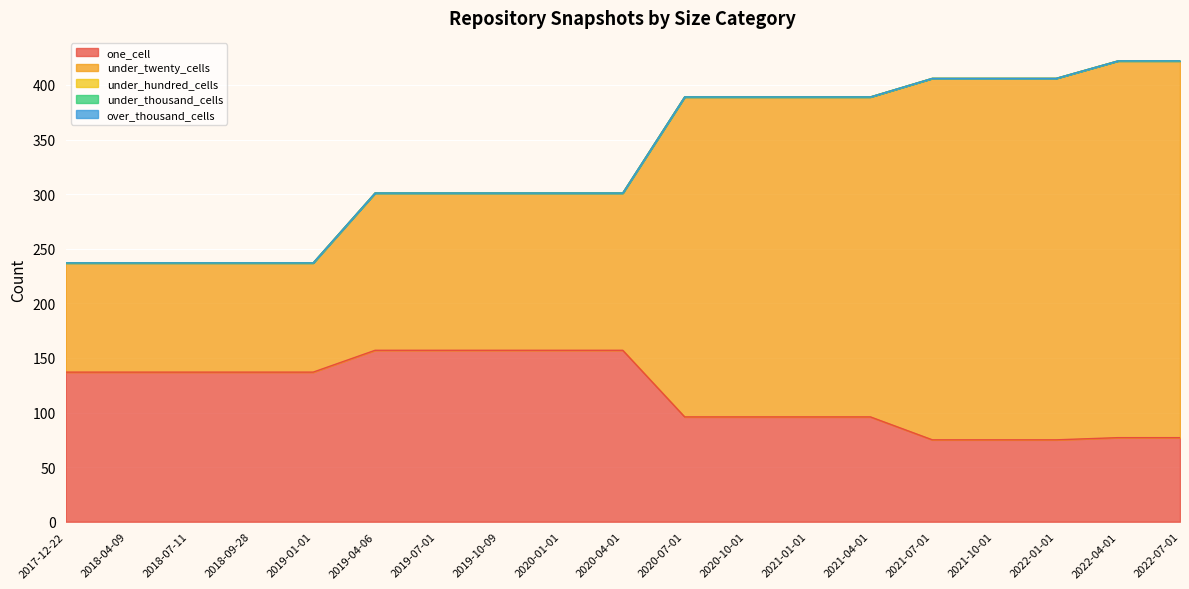

What are all the series names shown in the legend?

one_cell, under_twenty_cells, under_hundred_cells, under_thousand_cells, over_thousand_cells